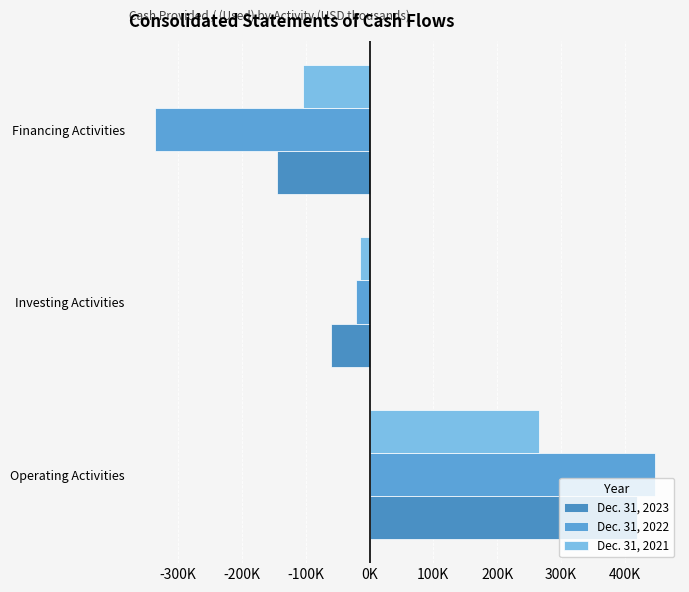

What is the maximum value shown in the chart?

447149